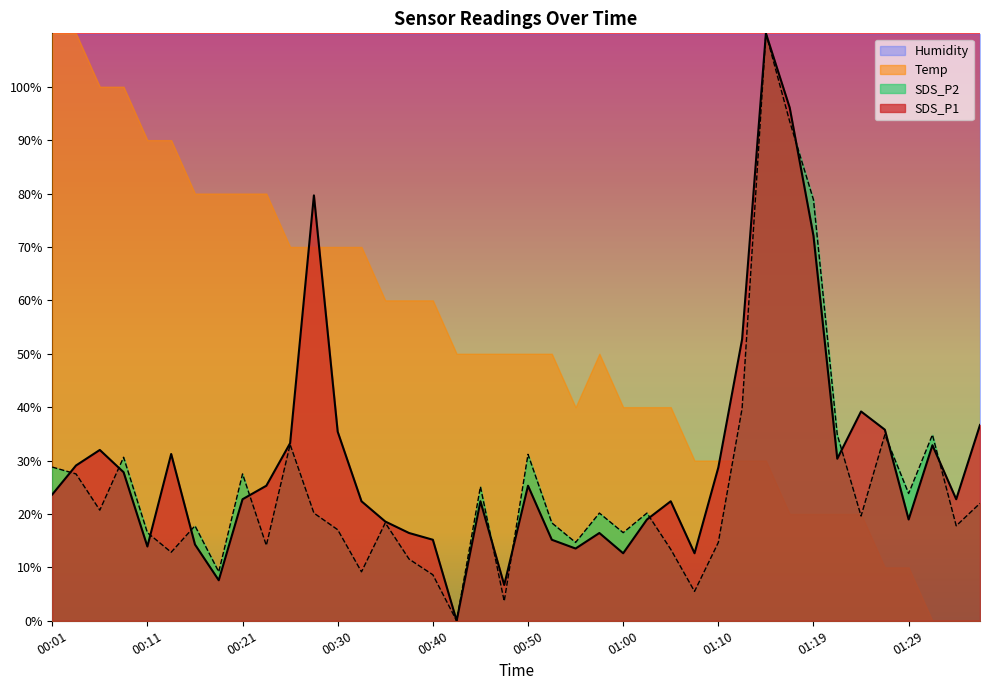

How many intersections are there between SDS_P1 and SDS_P2?

12